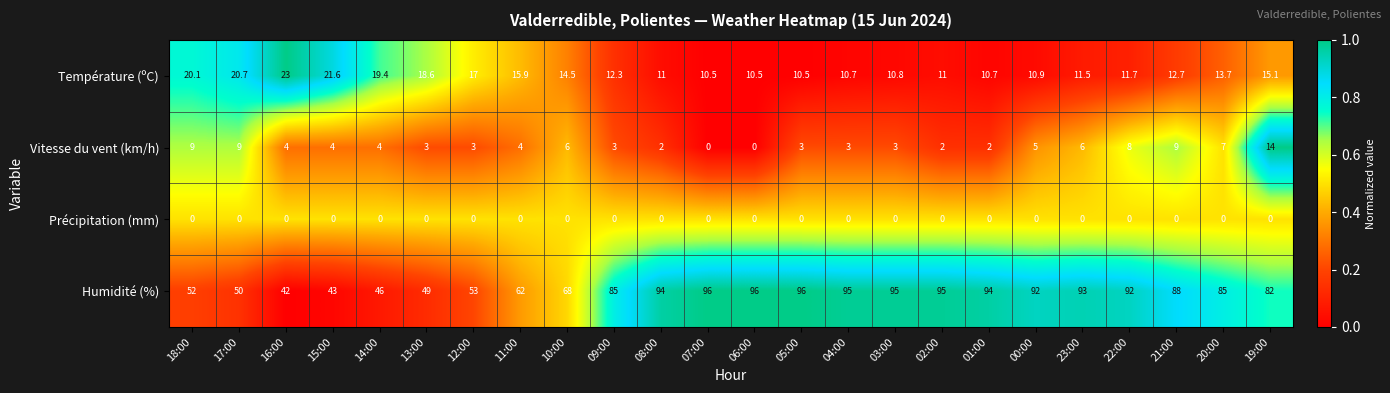

Which category has the highest value in the Température (ºC) series?

16:00